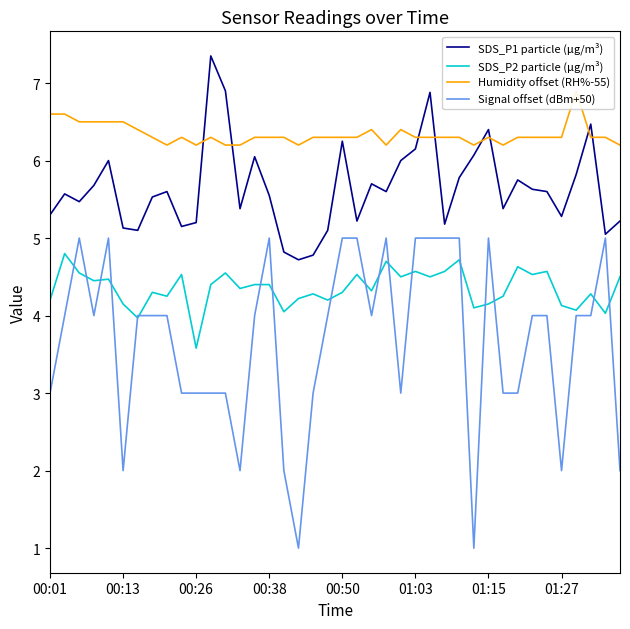

What is the difference between the maximum and minimum values in the SDS_P1 particle (μg/m³) series?

2.6